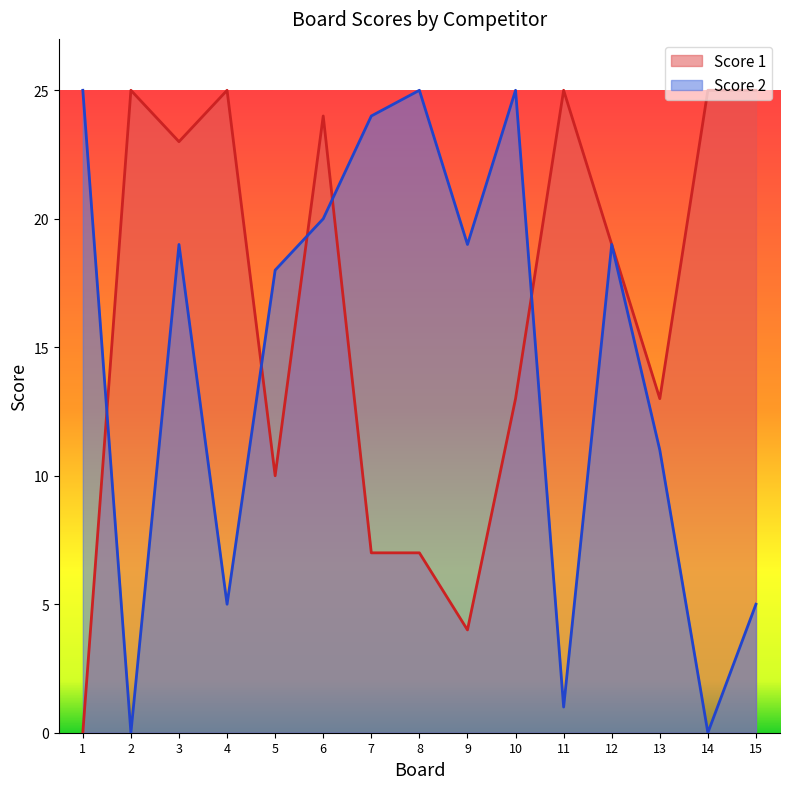

True or false: Score 2 has a value of 39 at 10.

False